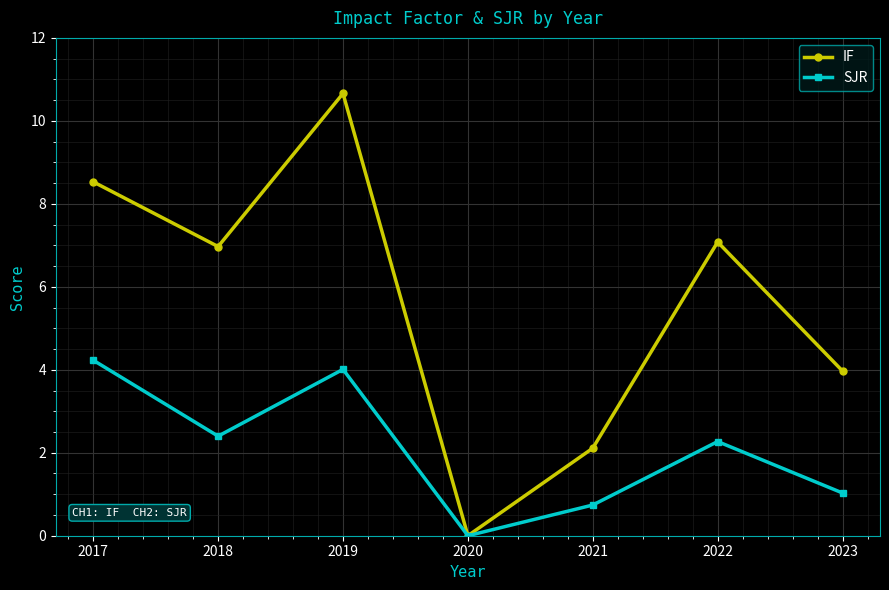

What is the difference between the highest and lowest values at 2021?

1.4